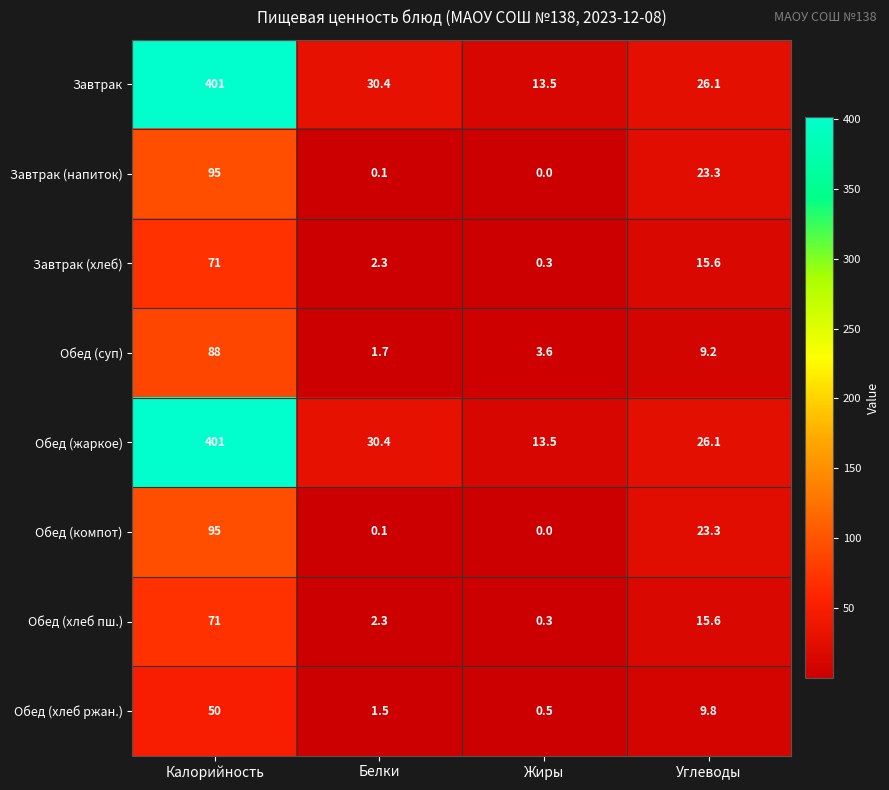

What is the spread (max minus min) of values at Углеводы?

16.9